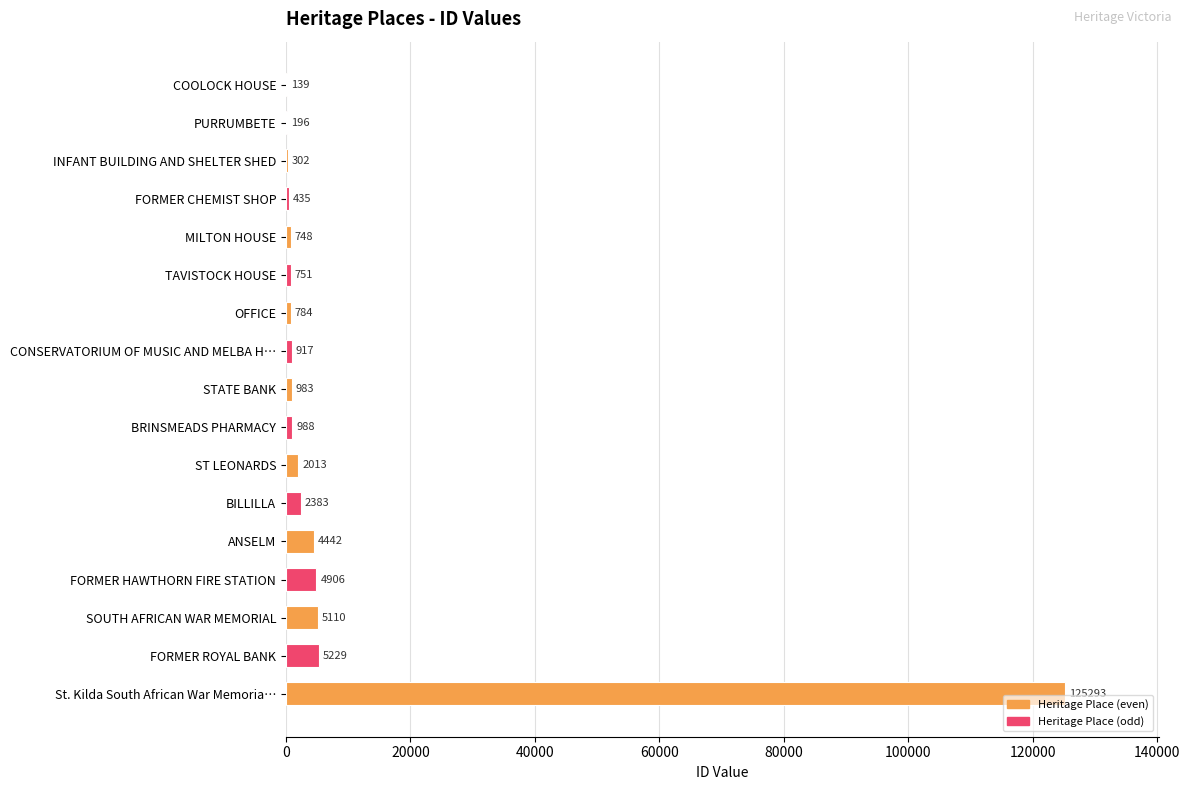

Is it true that the value at St. Kilda South African War Memoria… is 192989?

False